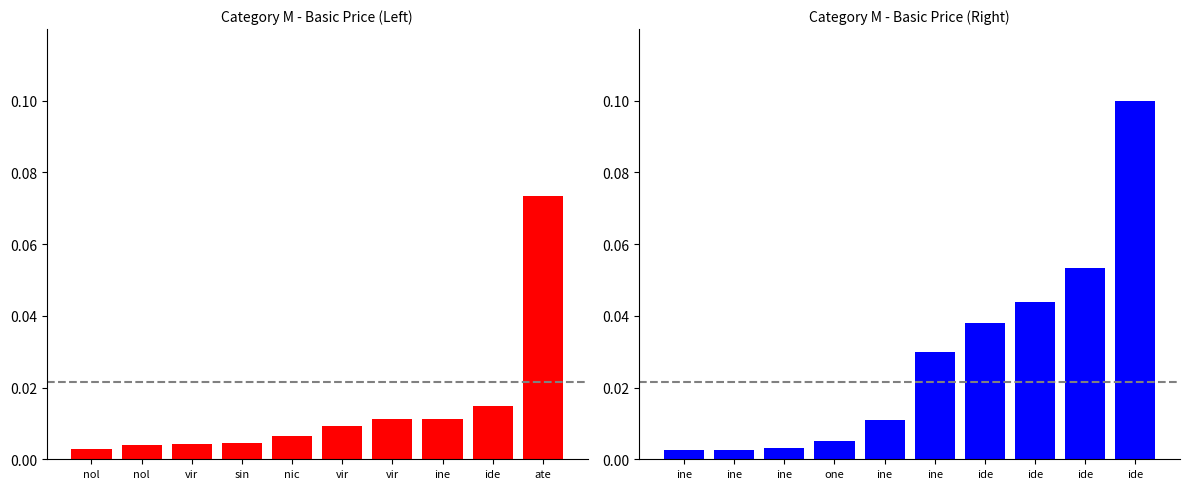

What is the label of the 4th bar from the left?

one